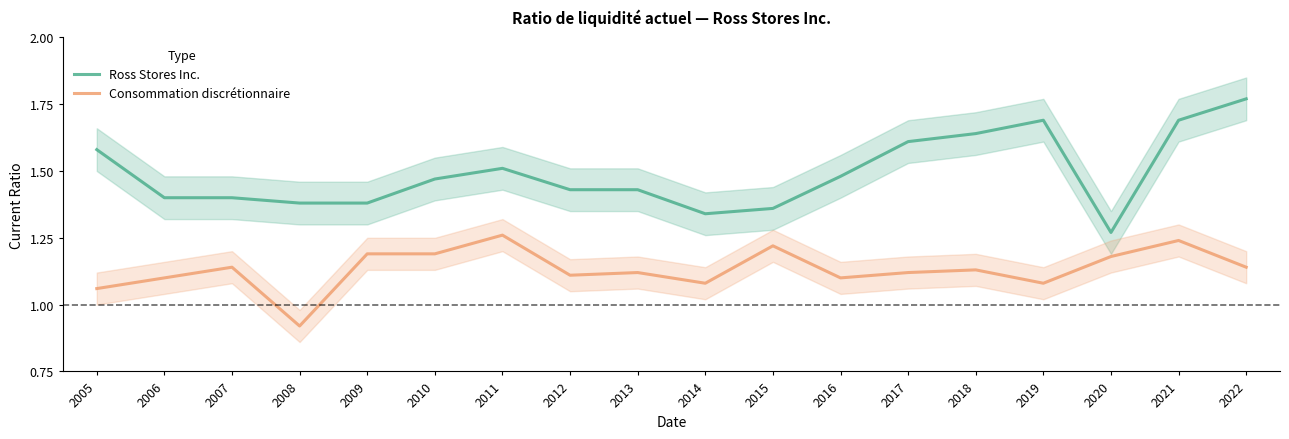

Reading right to left, extract all data points from this chart.

Ross Stores Inc.: 1.8	1.7	1.3	1.7	1.6	1.6	1.5	1.4	1.3	1.4	1.4	1.5	1.5	1.4	1.4	1.4	1.4	1.6
Consommation discrétionnaire: 1.1	1.2	1.2	1.1	1.1	1.1	1.1	1.2	1.1	1.1	1.1	1.3	1.2	1.2	0.9	1.1	1.1	1.1